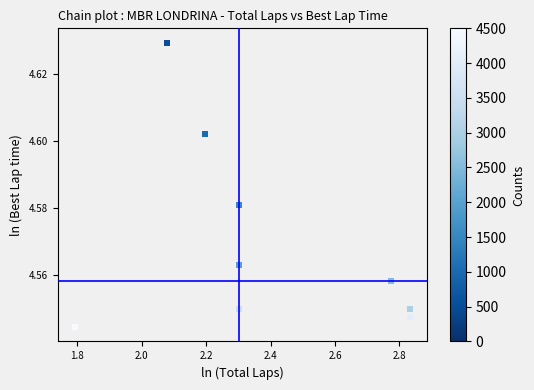

What is the range of X values (max minus min)?

1.0